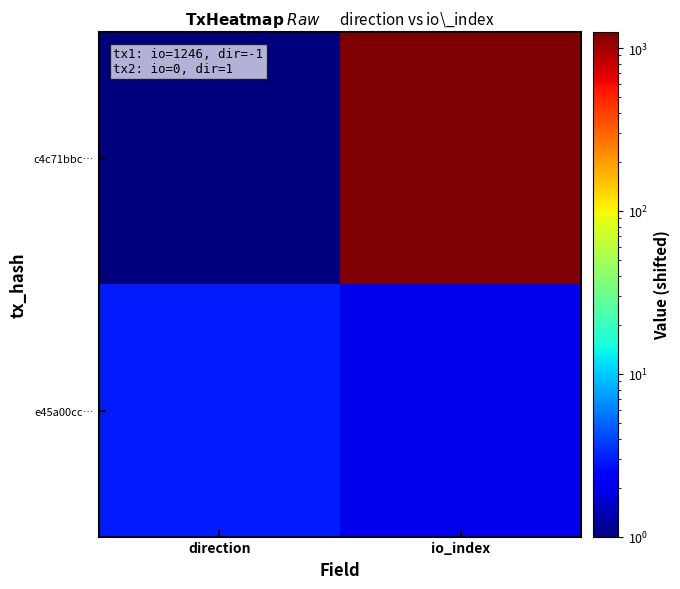

How many distinct data groups are displayed?

2